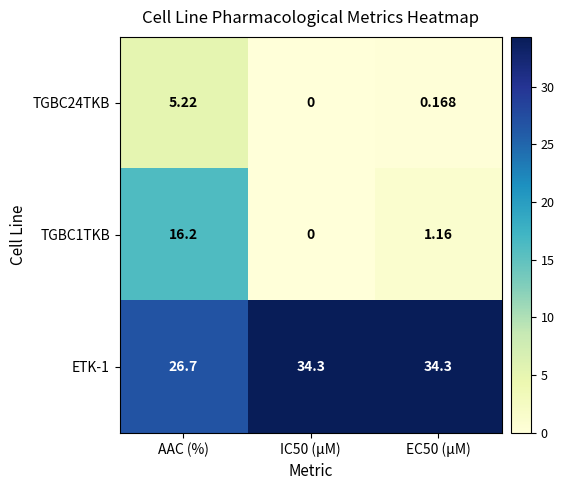

Is the value of TGBC24TKB at EC50 (µM) greater than the value of ETK-1 at IC50 (µM)?

No